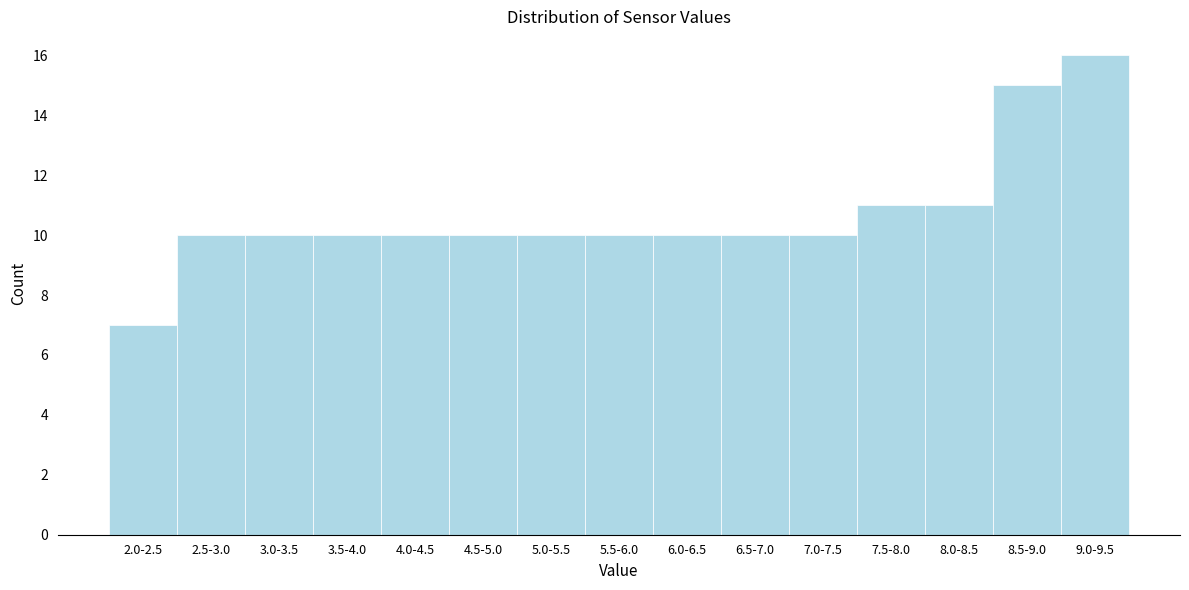

Reading left to right, extract all data points from this chart.

2.0-2.5=7	2.5-3.0=10	3.0-3.5=10	3.5-4.0=10	4.0-4.5=10	4.5-5.0=10	5.0-5.5=10	5.5-6.0=10	6.0-6.5=10	6.5-7.0=10	7.0-7.5=10	7.5-8.0=11	8.0-8.5=11	8.5-9.0=15	9.0-9.5=16